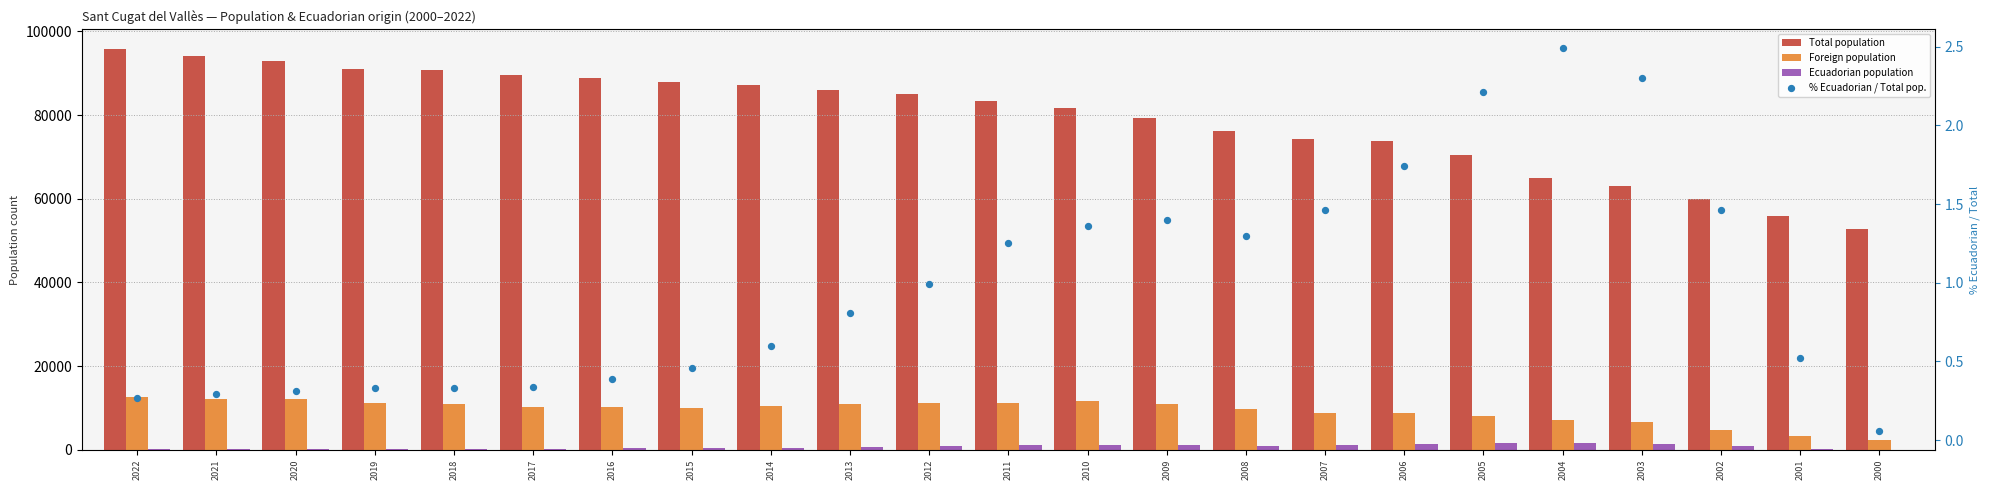

What is the total value across all series at 2004?

73696.5